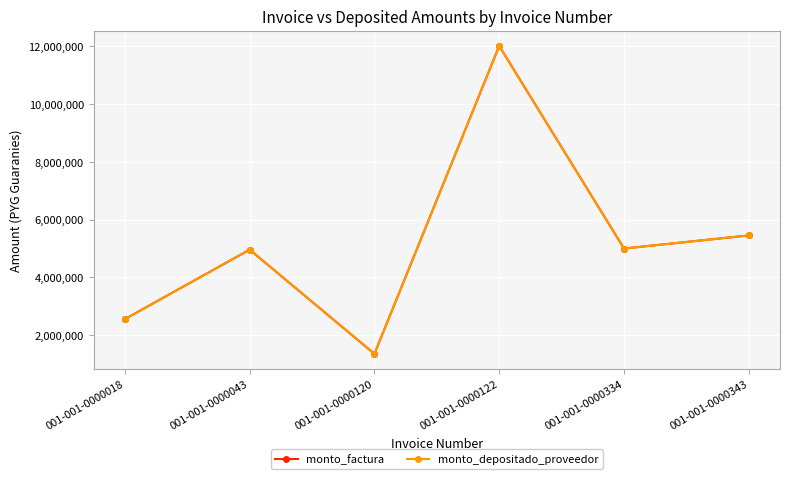

Reading right to left, transcribe all the data shown in this chart.

monto_factura: 5452000	5000000	12000000	1360000	4960000	2560000
monto_depositado_proveedor: 5452000	5000000	12000000	1360000	4960000	2560000